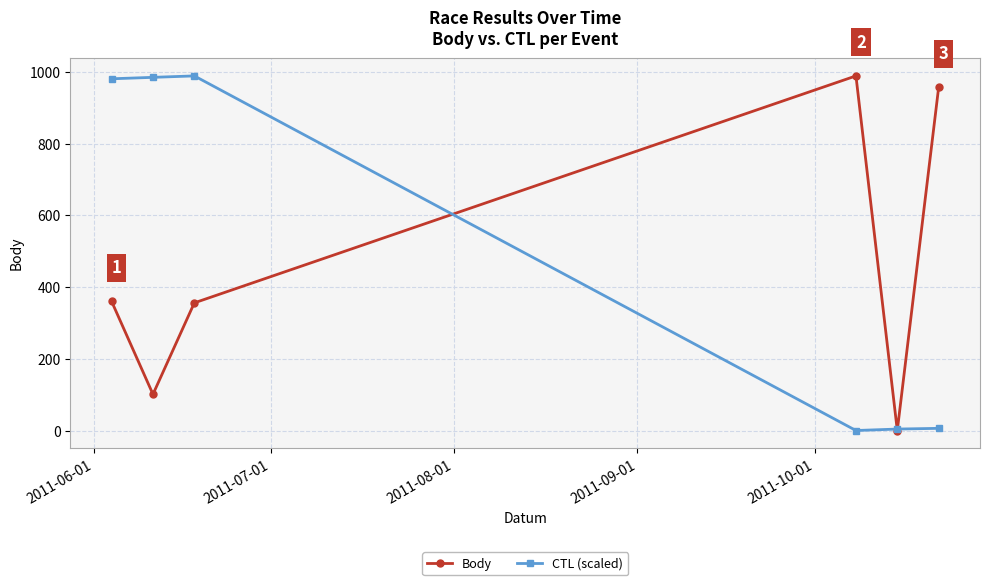

At how many categories does at least one series exceed 611?

5